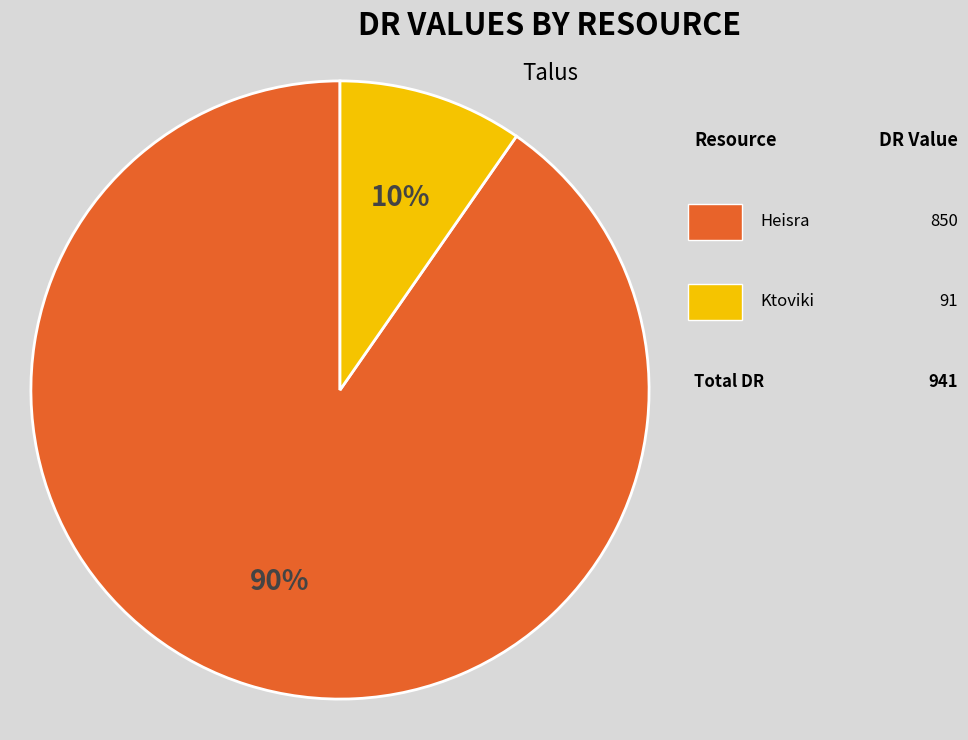

Does any single category account for the majority?

Yes